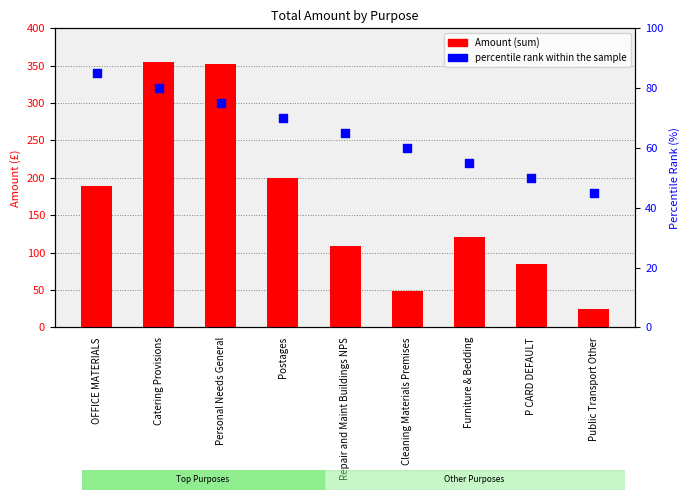

At how many categories does at least one series exceed 110?

5